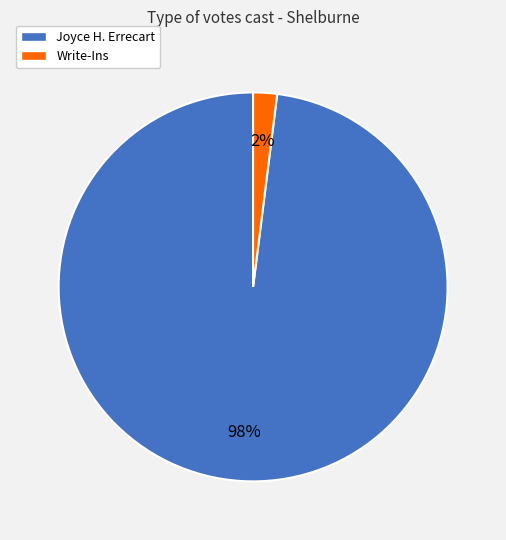

Is there a majority slice in this chart?

Yes